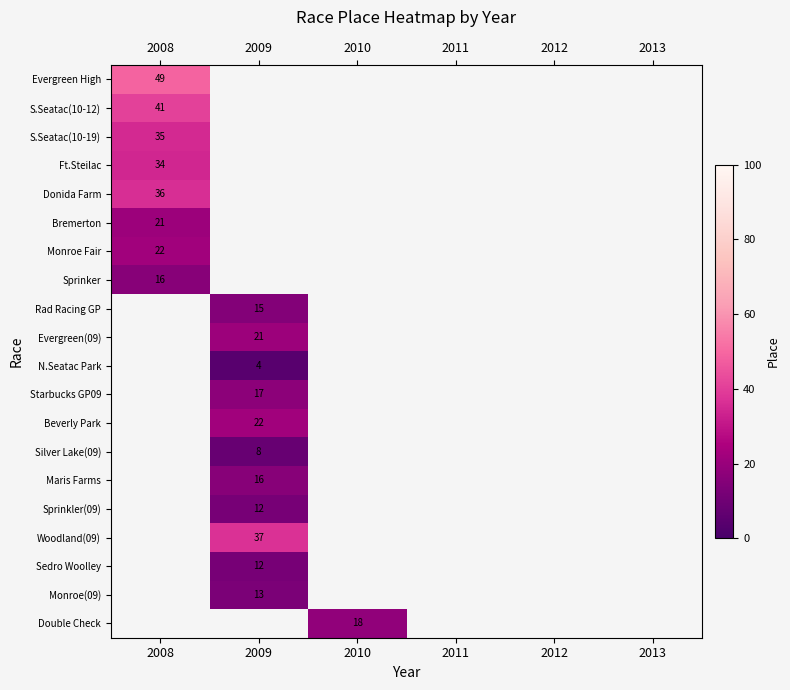

The value of Ft.Steilac at 2008 is 59. True or false?

False